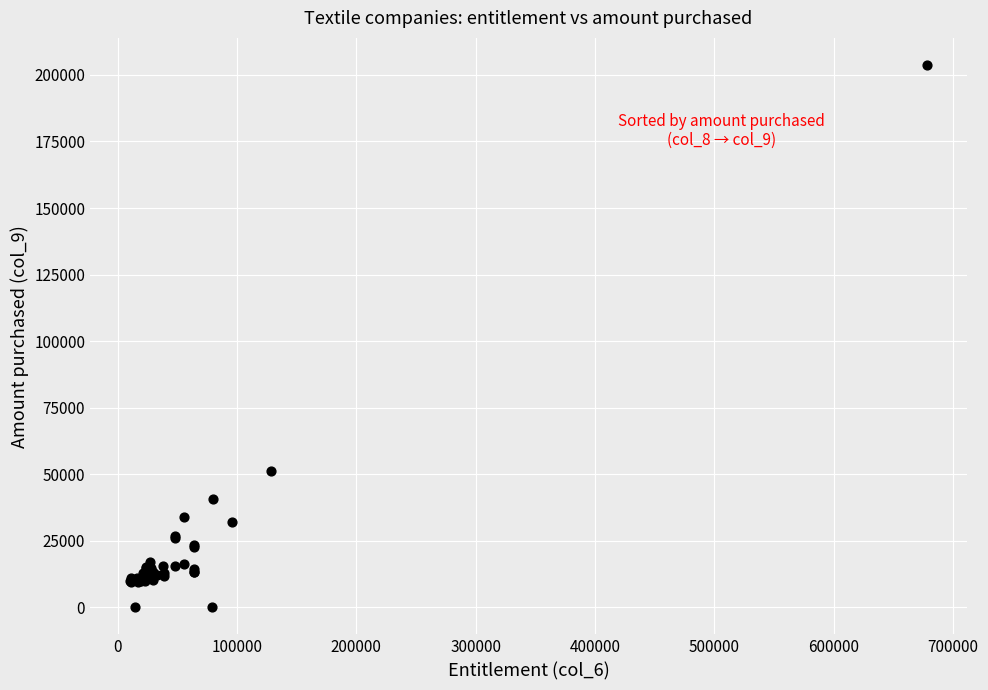

What Y value in the scatter plot is closest to 101861?

51199.6